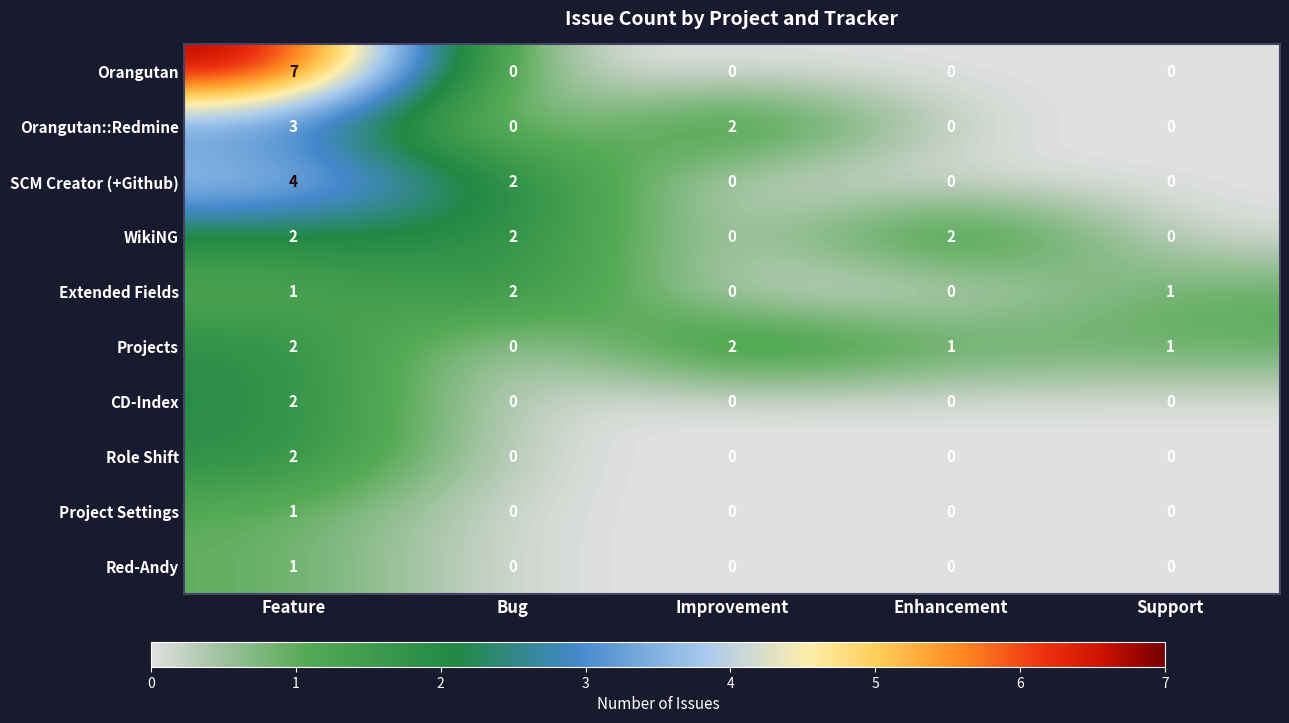

True or false: Orangutan has a value of 0 at Support.

True